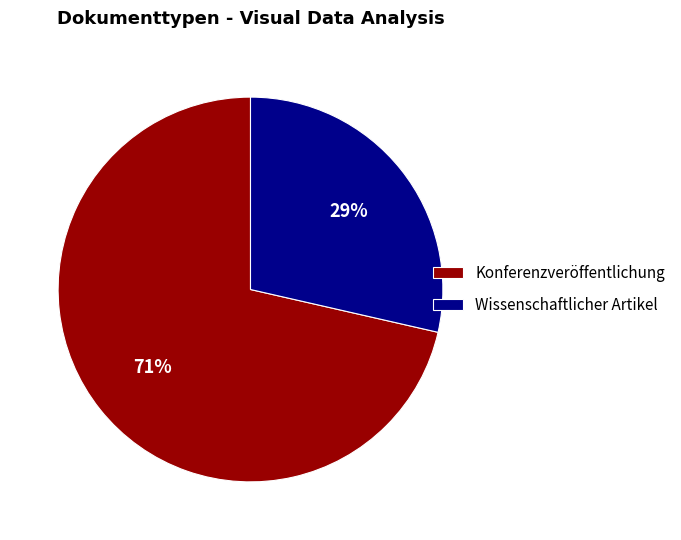

To the nearest percent, what portion does Wissenschaftlicher Artikel represent?

29%